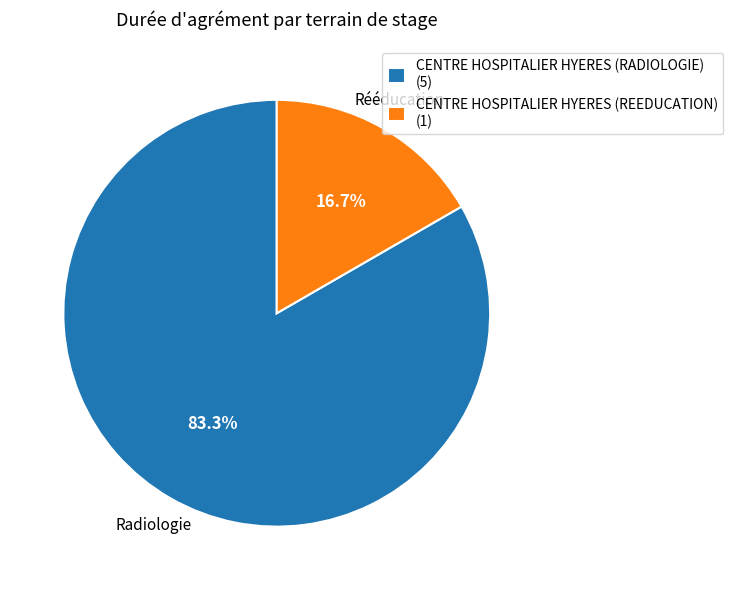

How many segments does this pie chart have?

2